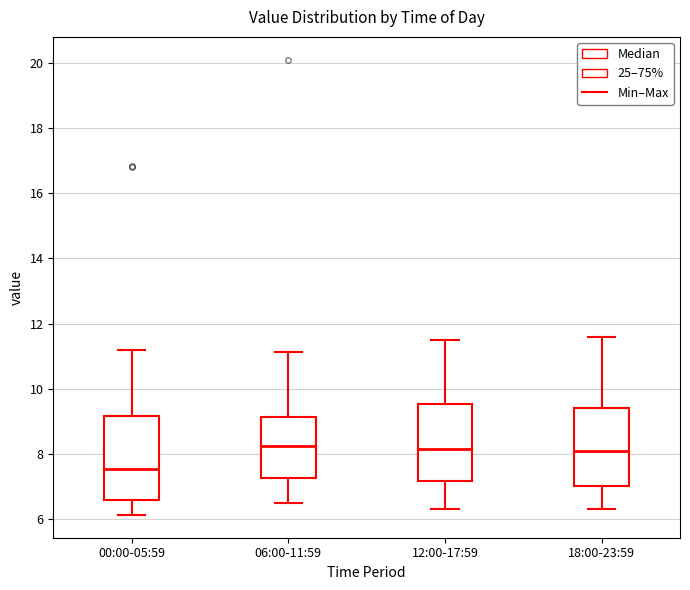

Which box has the lowest median line?

00:00-05:59